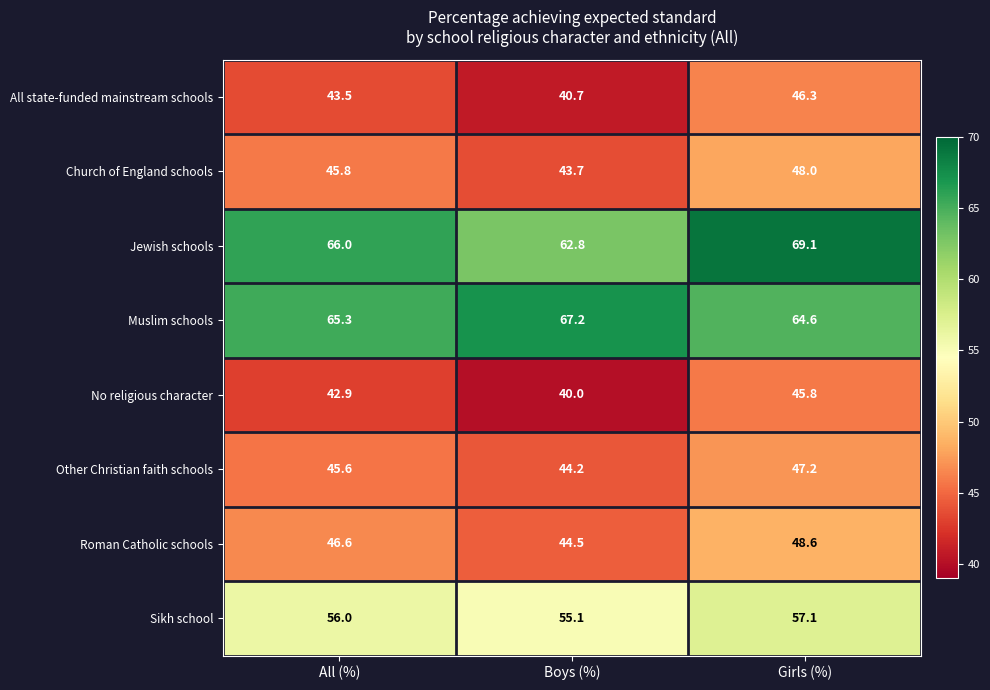

Which category has the lowest value across all series?

Boys (%)